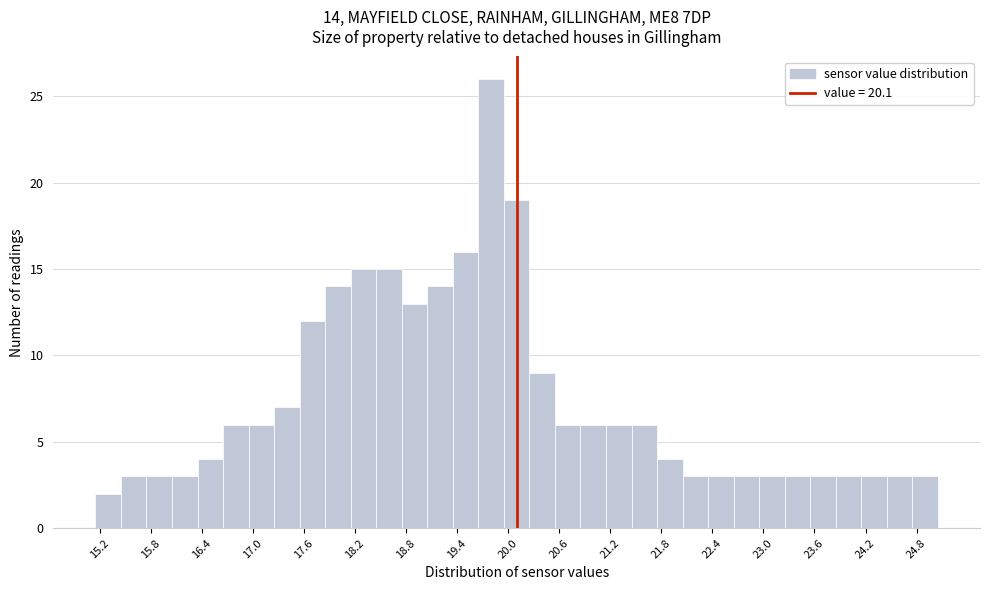

Around what value on the x-axis is the tallest bar? Give the approximate position of its centre, as read against the axis.

19.8